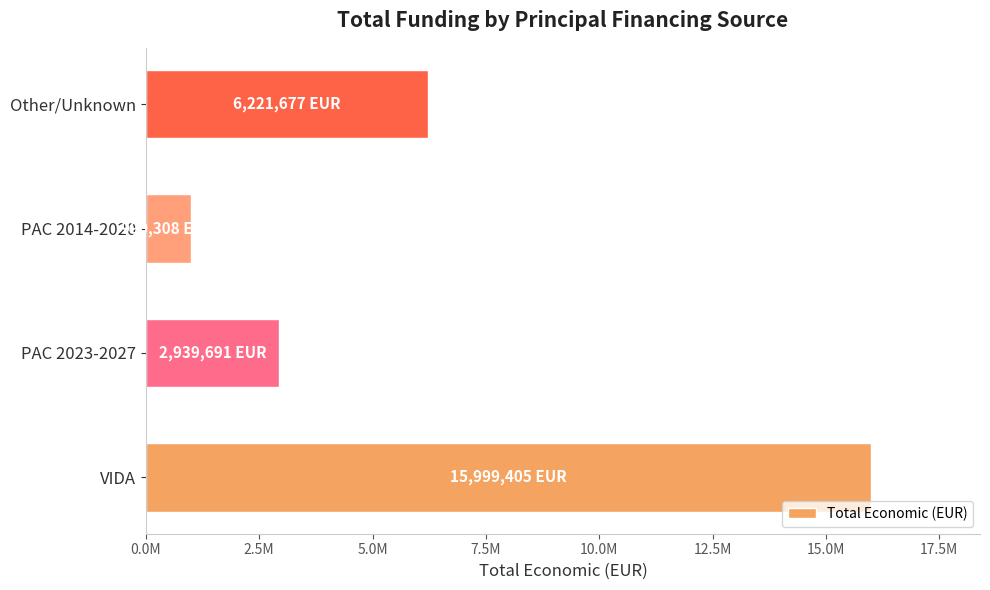

Are the bars horizontal?

Yes